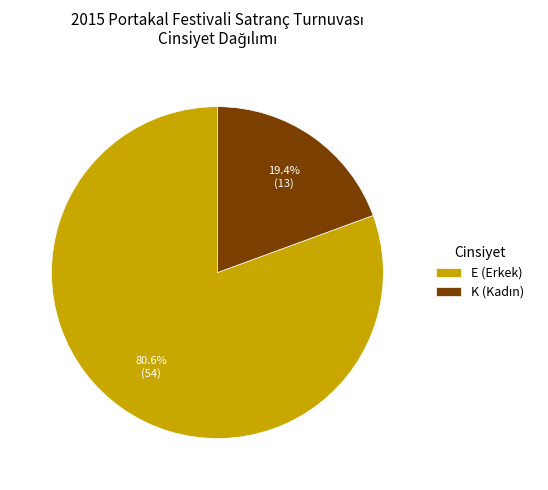

How many slices are in this pie chart?

2